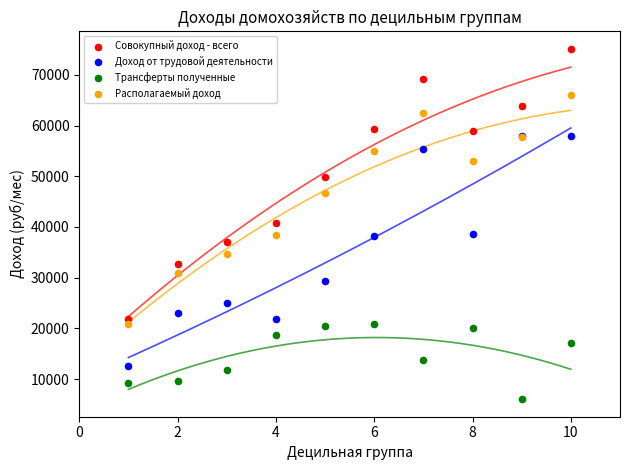

Which series reaches the maximum Y coordinate?

Совокупный доход - всего